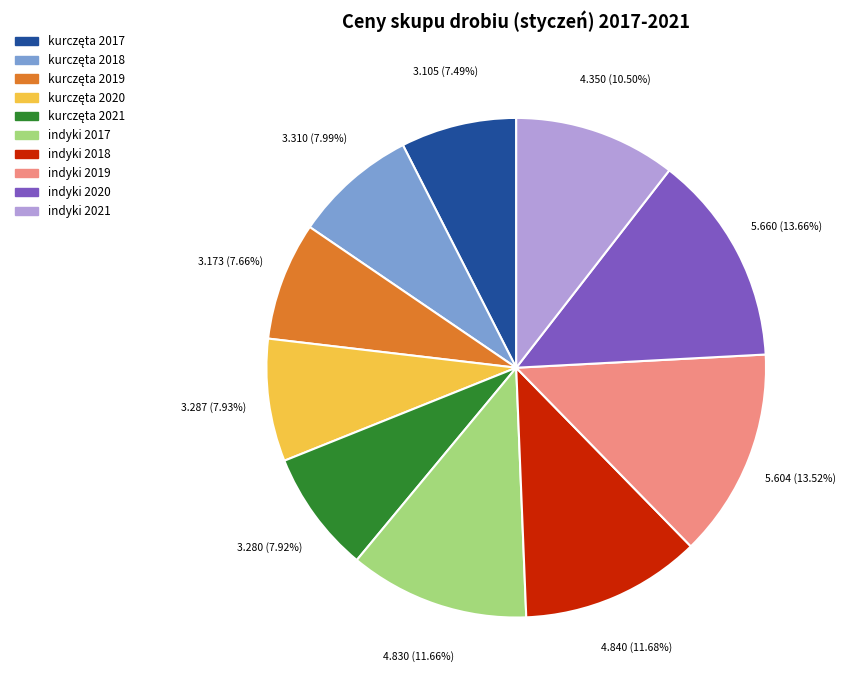

To the nearest percent, what is the difference between the largest and smallest slice percentages?

6%